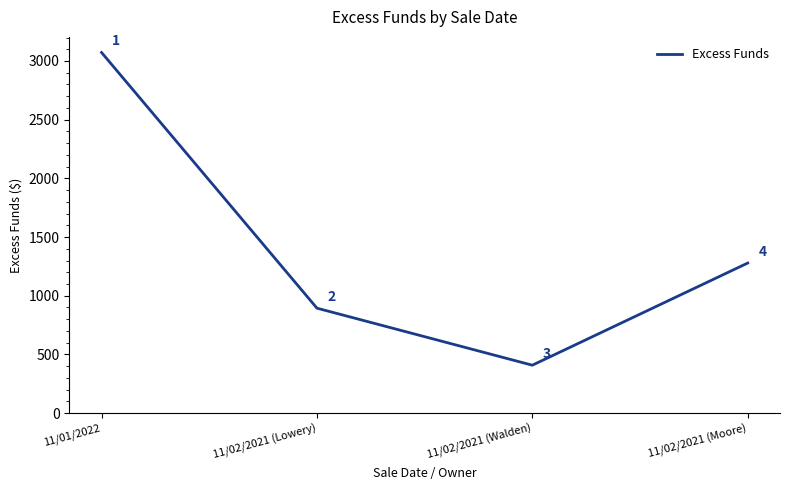

Approximately how many times larger is the value at 11/01/2022 compared to 11/02/2021 (Lowery)?

3.4